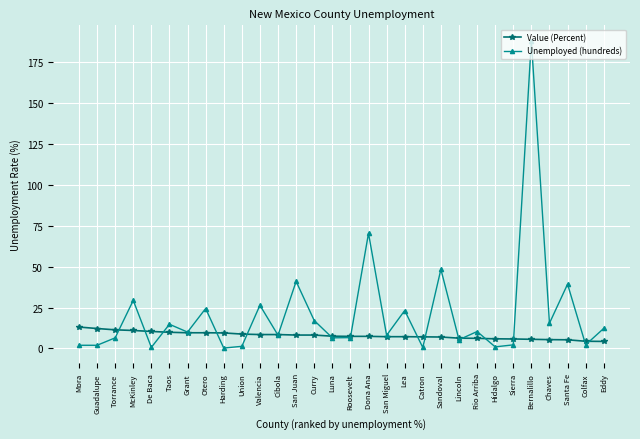

True or false: Unemployed (hundreds) and Value (Percent) intersect in this chart.

True